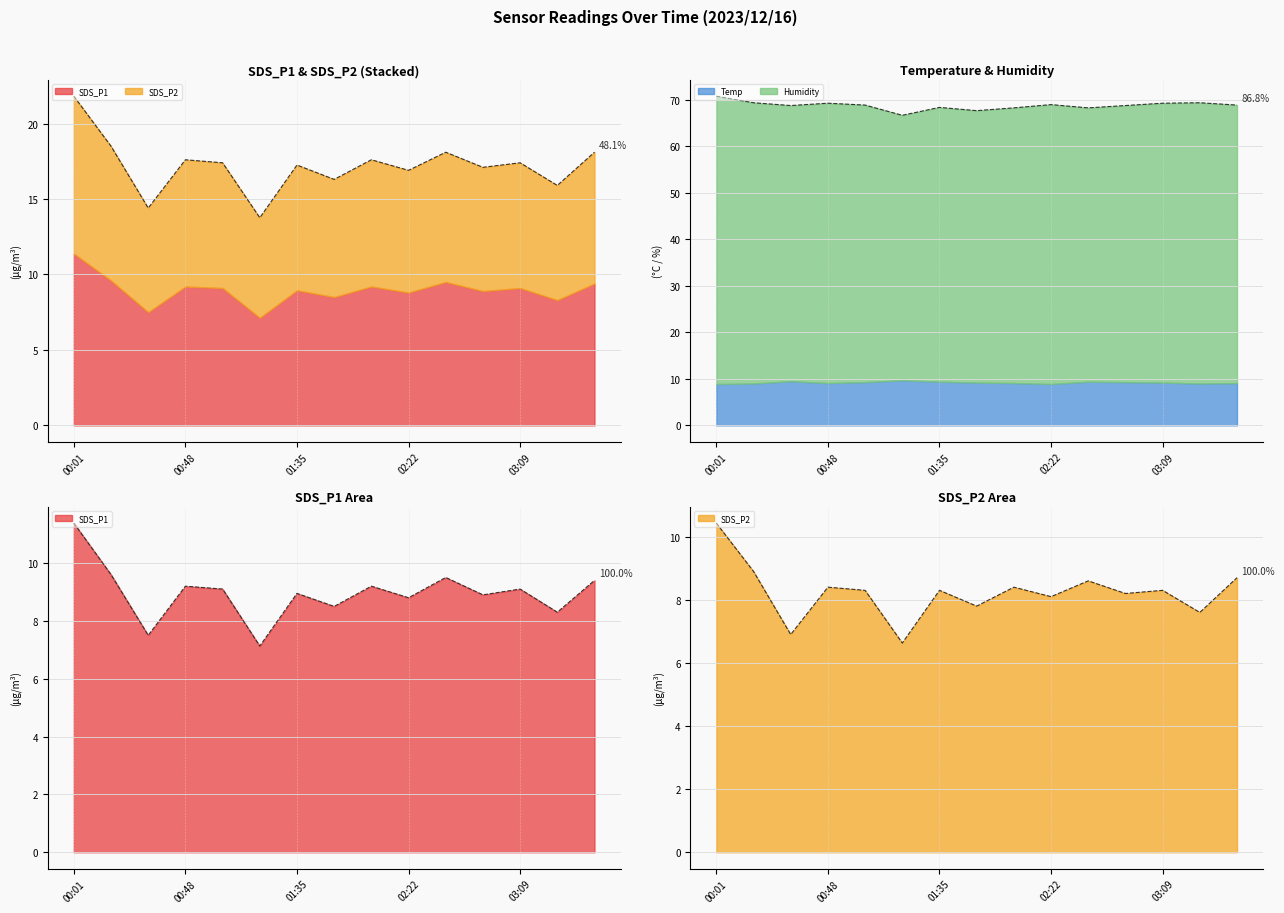

True or false: SDS_P1 and SDS_P2 intersect in this chart.

False